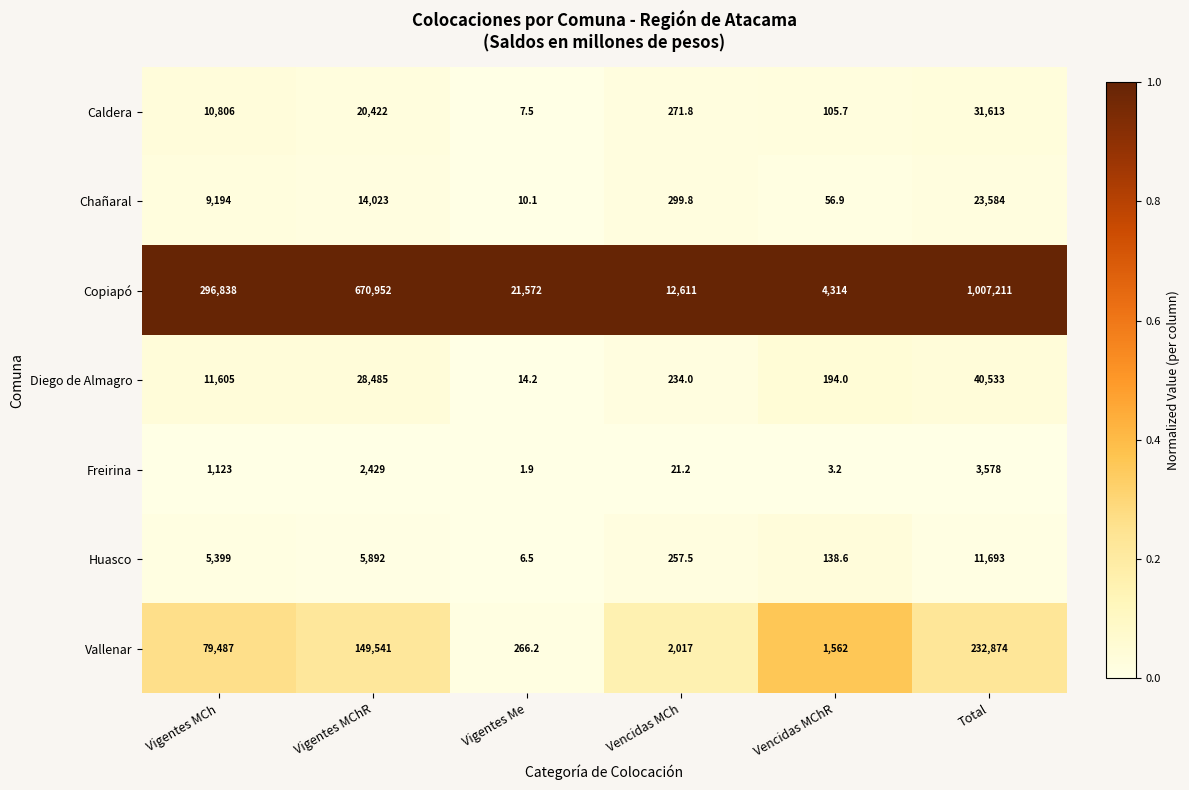

Which category has the highest value in the Caldera series?

Total